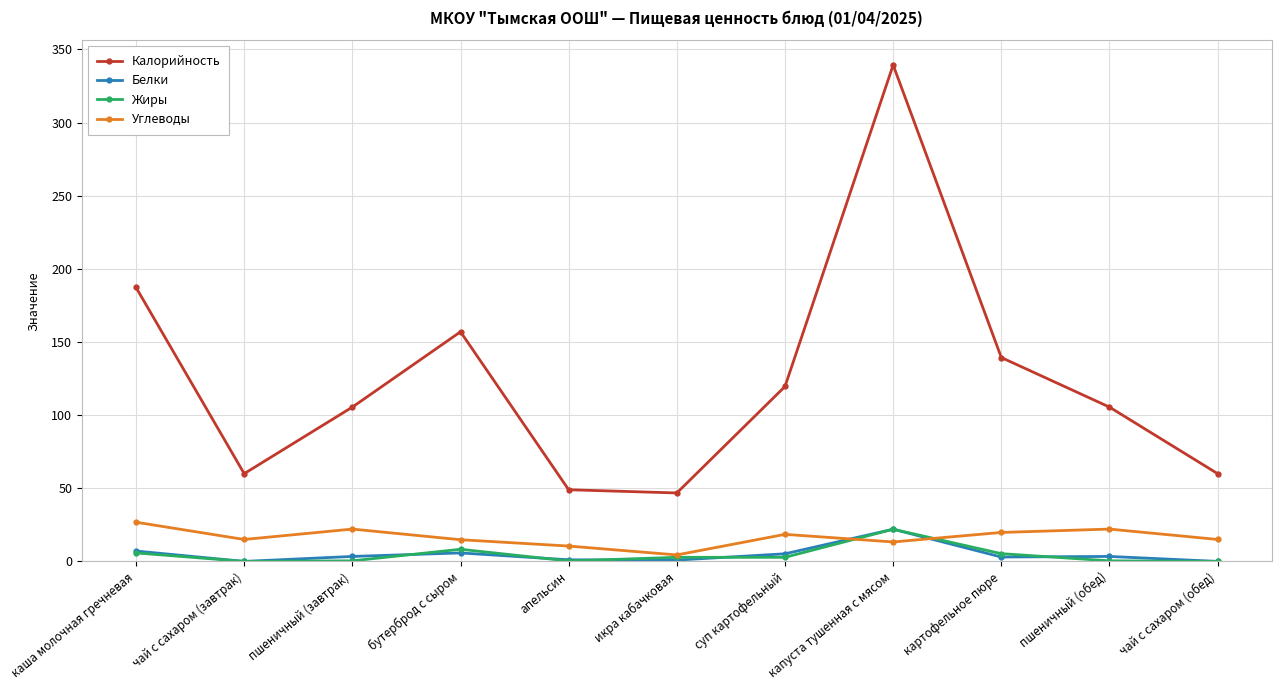

What is the label of the 9th point from the right?

пшеничный (завтрак)